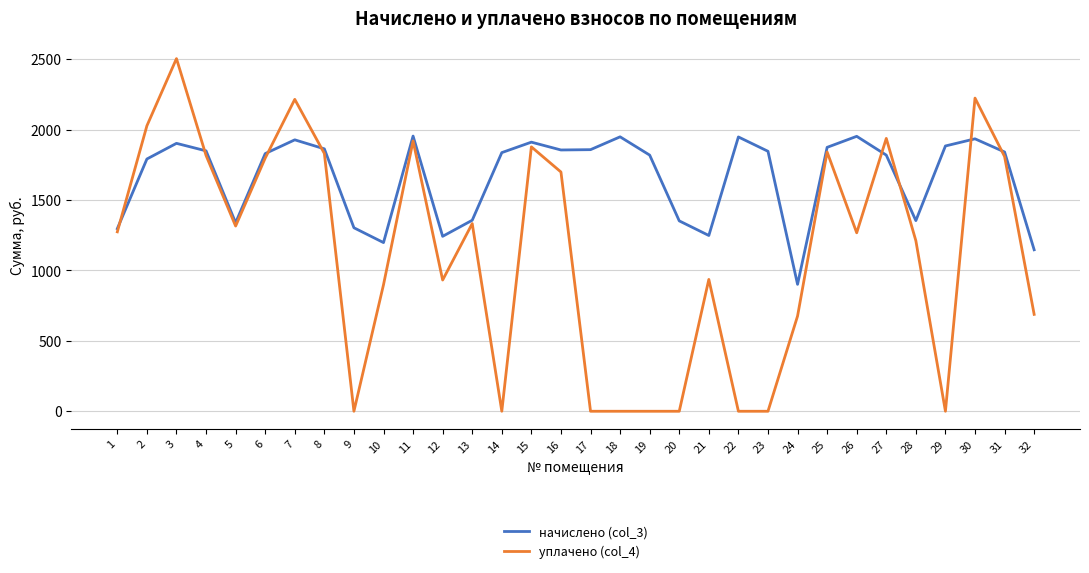

What is the difference between the уплачено (col_4) values at 2 and 32?

1338.7